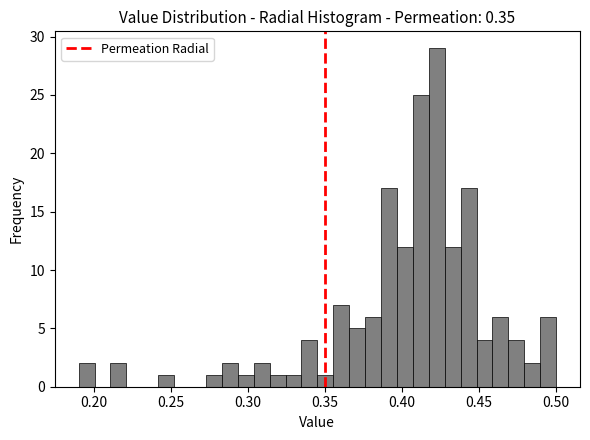

Around what value on the x-axis is the tallest bar? Give the approximate position of its centre, as read against the axis.

0.425